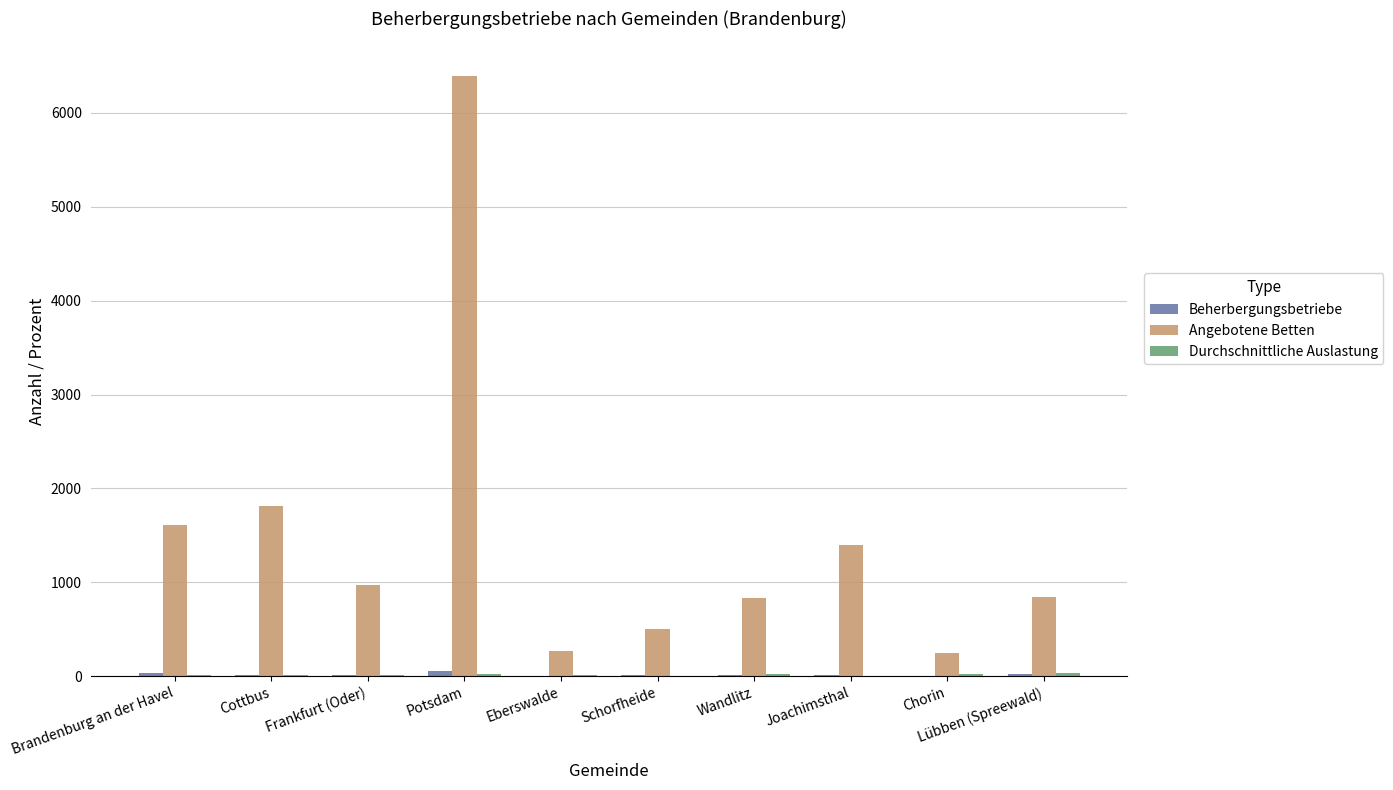

What is the maximum value shown in the chart?

6396.0